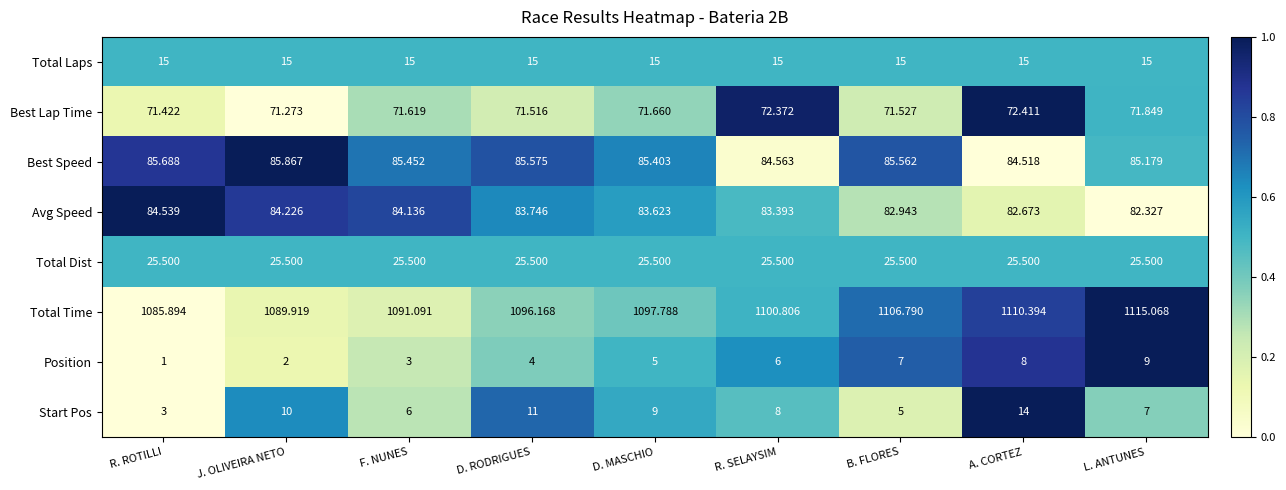

At L. ANTUNES, list the series in order from smallest to largest.

Start Pos, Position, Total Laps, Total Dist, Best Lap Time, Avg Speed, Best Speed, Total Time